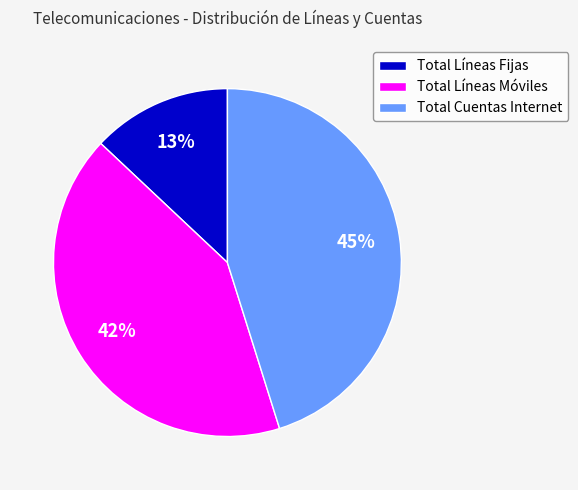

How many segments does this pie chart have?

3